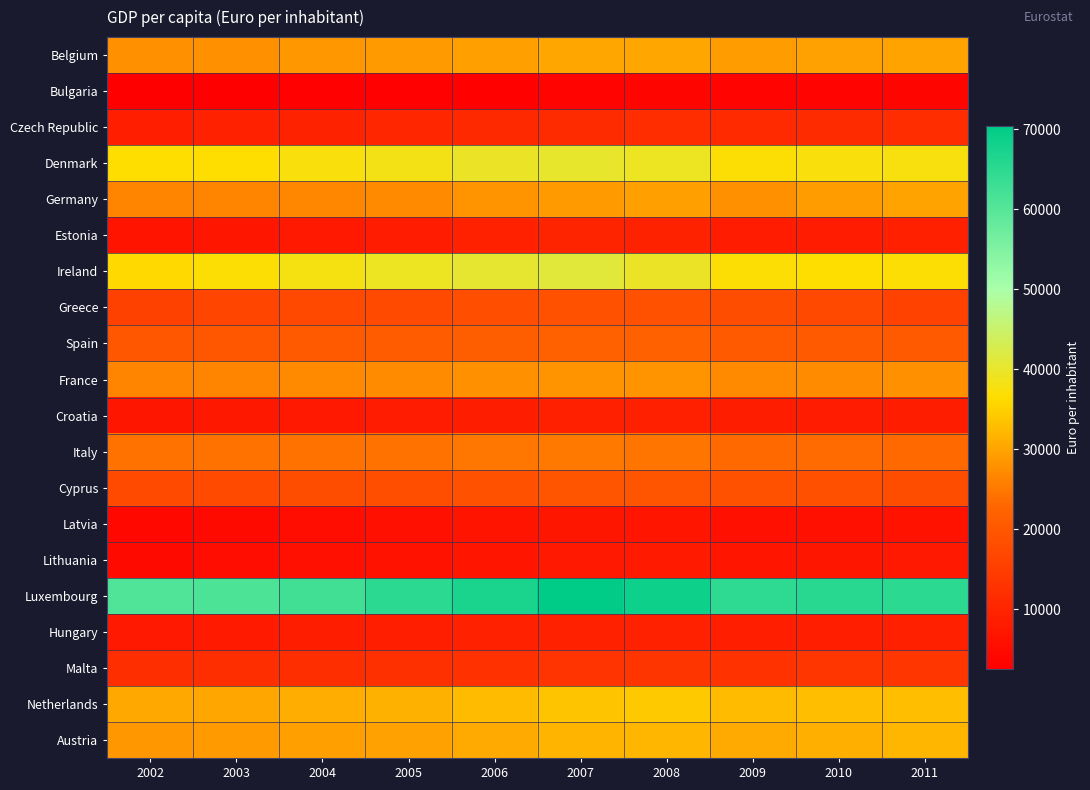

What is the difference between the highest and lowest values at 2006?

64000